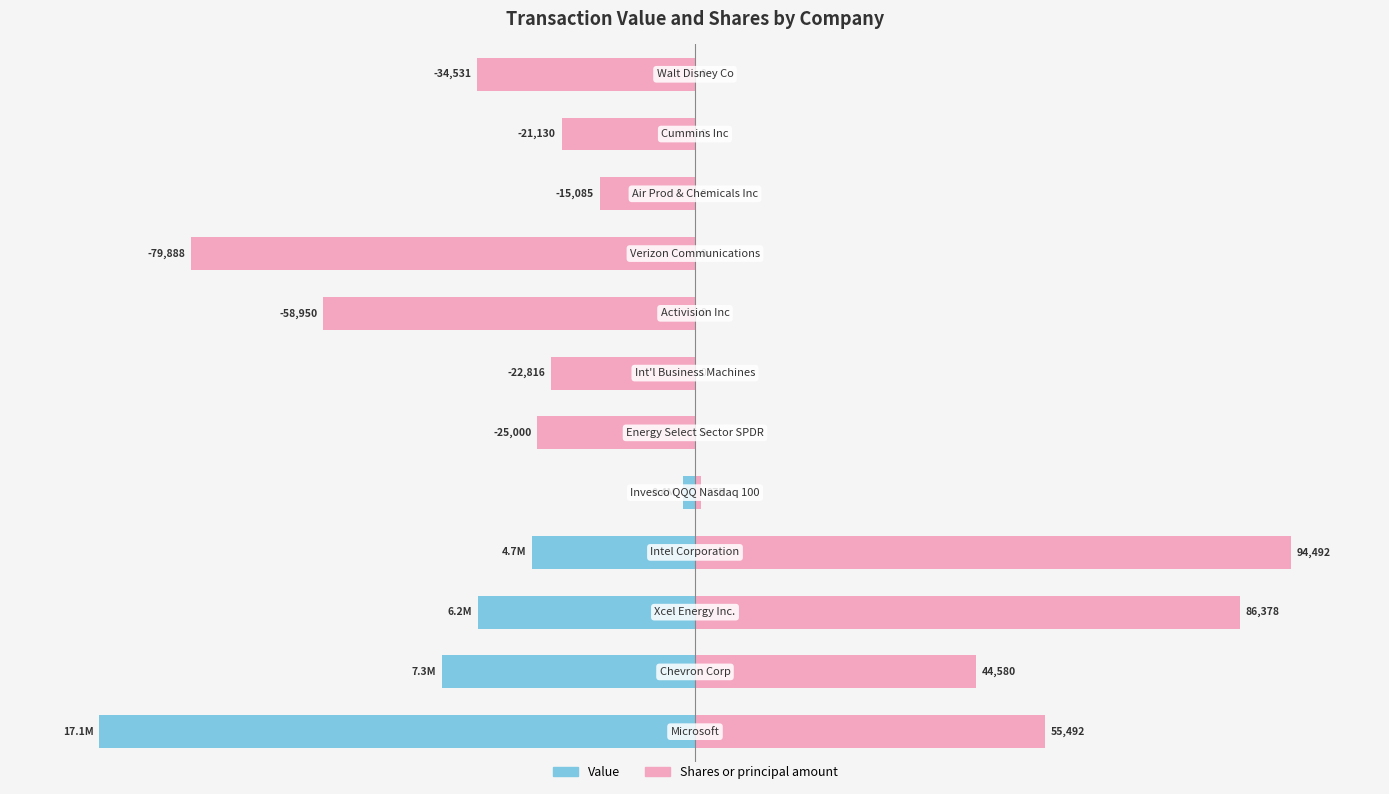

What is the value of the Value bar at the 2nd from the left?

-42.4